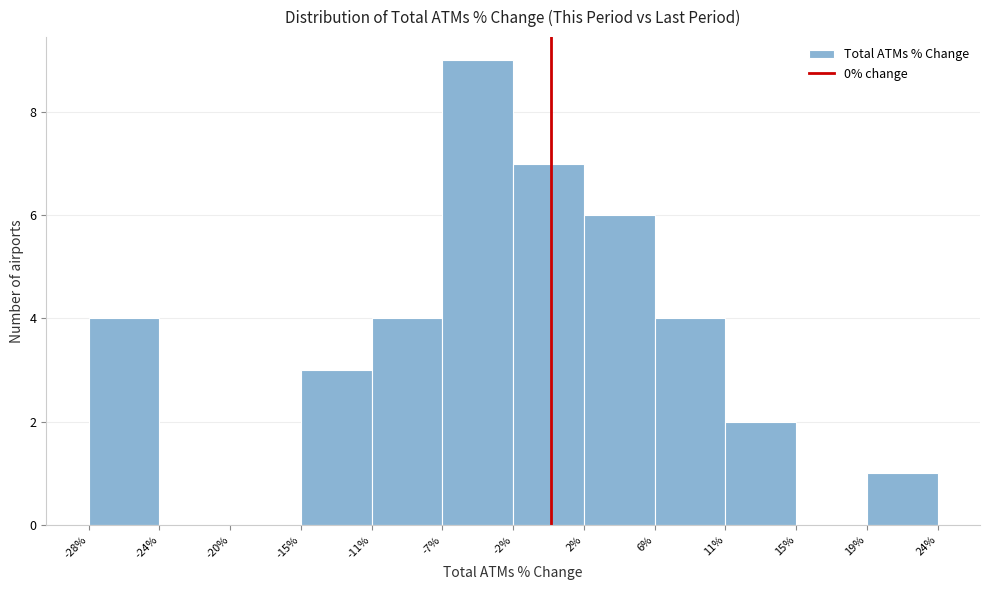

Which range on the x-axis has the tallest bar?

-7% to -2%